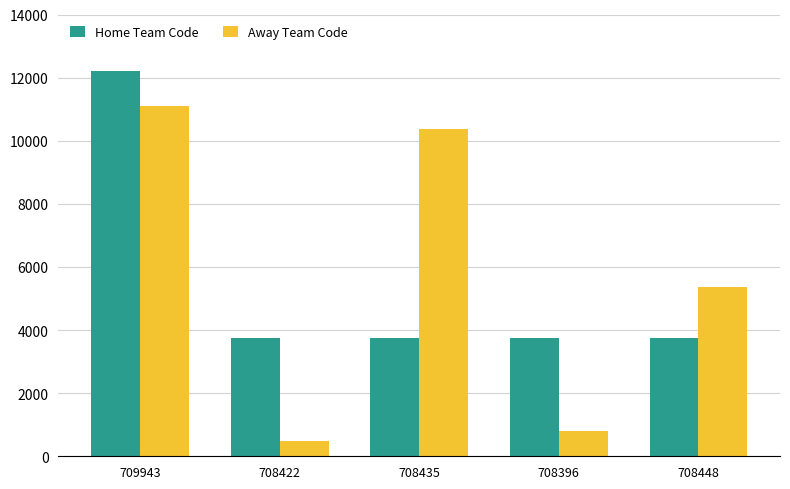

Reading right to left, extract all data points from this chart.

Home Team Code: 708448=3749	708396=3749	708435=3749	708422=3749	709943=12206
Away Team Code: 708448=5367	708396=809	708435=10377	708422=500	709943=11115